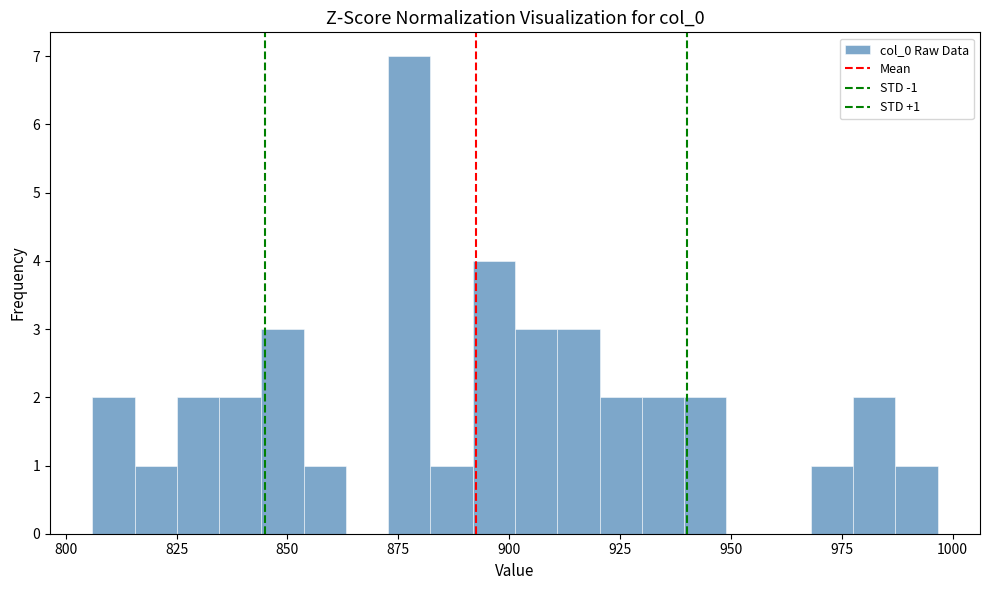

Read against the x-axis, roughly where is the centre of the tallest bar?

875